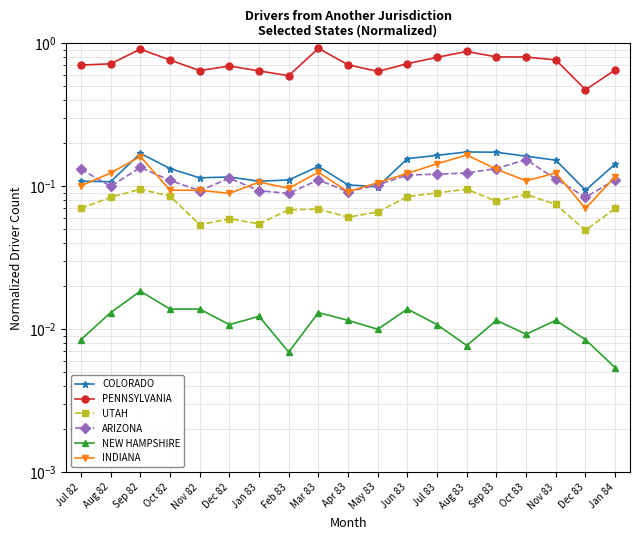

How many lines are shown in the chart?

6